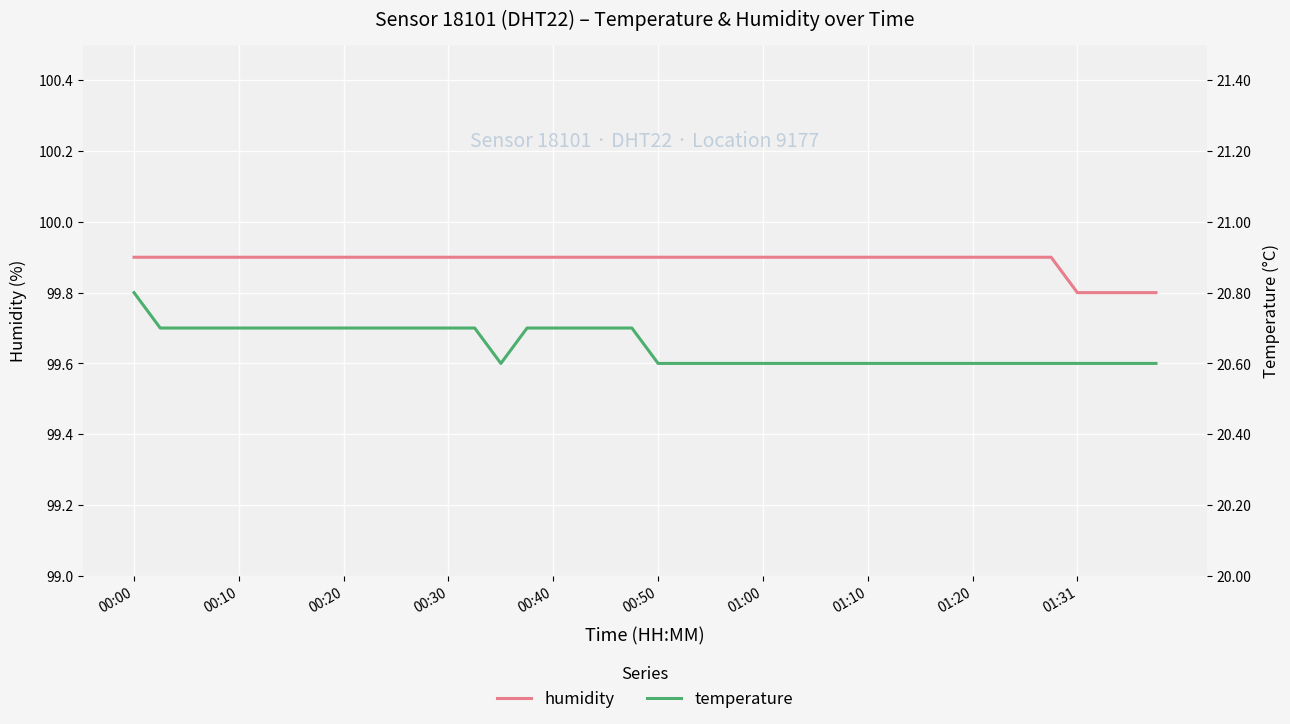

What is the difference between the maximum and minimum values in the humidity series?

0.1